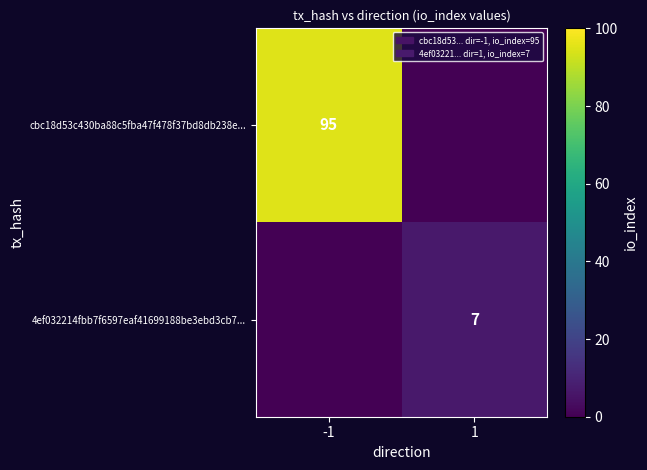

The value of 4ef032214fbb7f6597eaf41699188be3ebd3cb7... at 1 is 7. True or false?

True